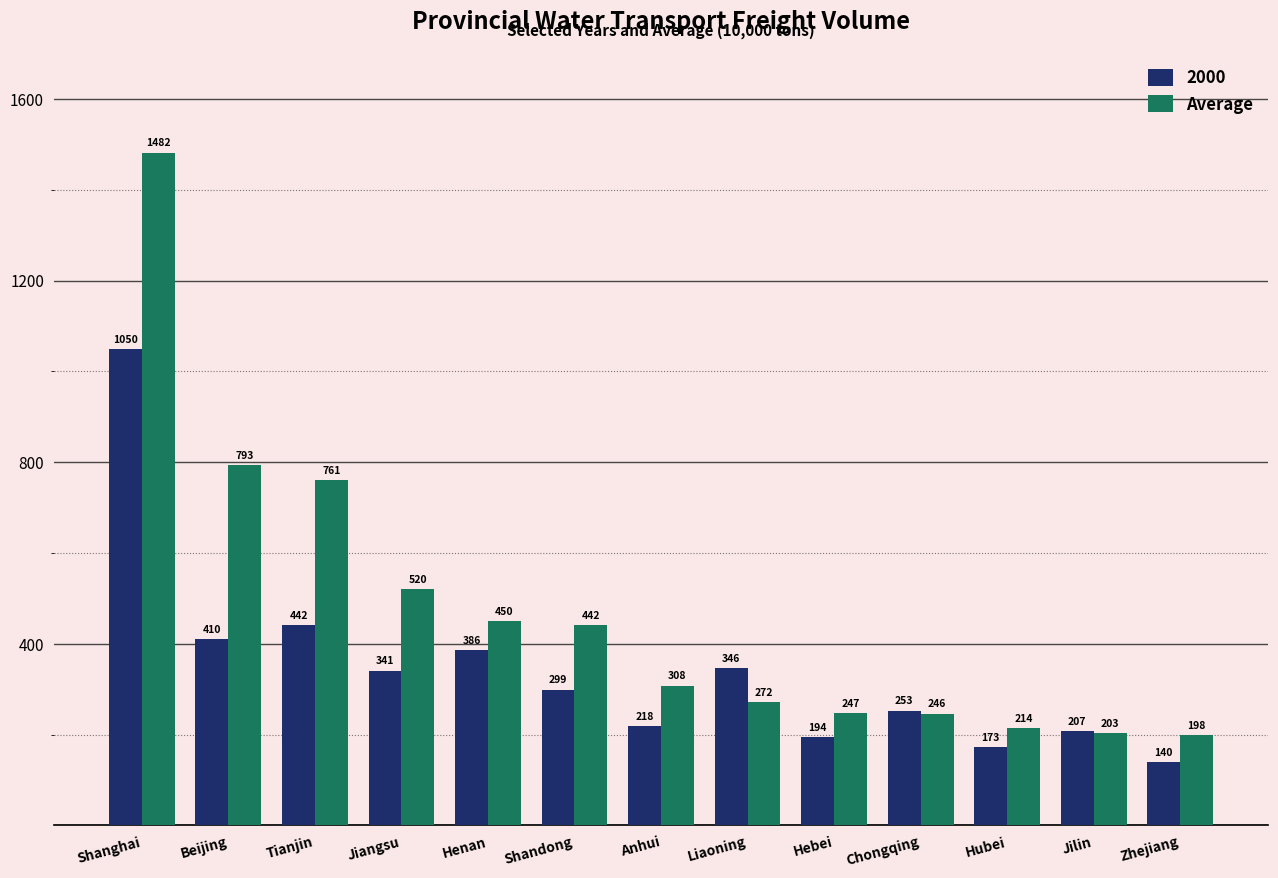

Where is 2000 nearest to the value 595?

Tianjin